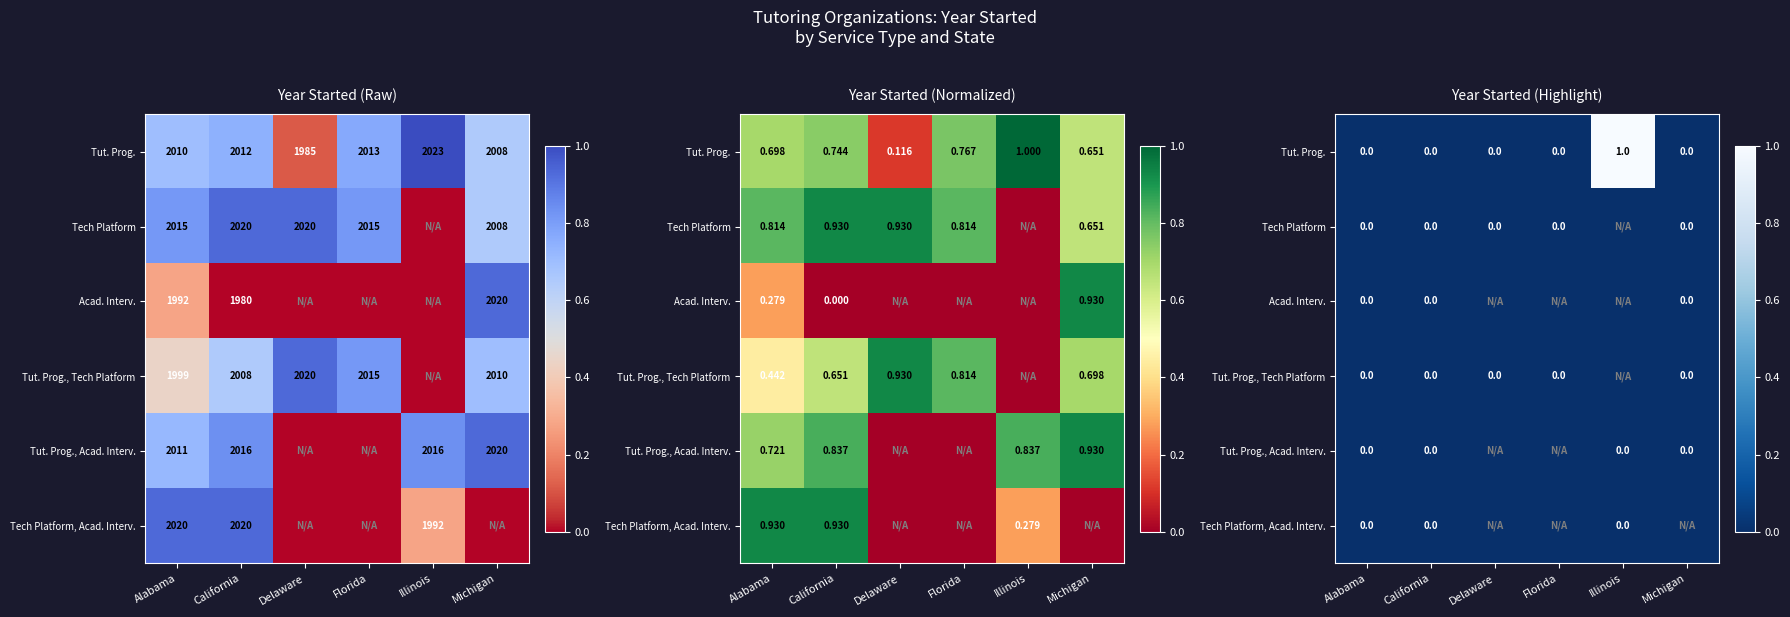

Count the number of categories in the chart.

6